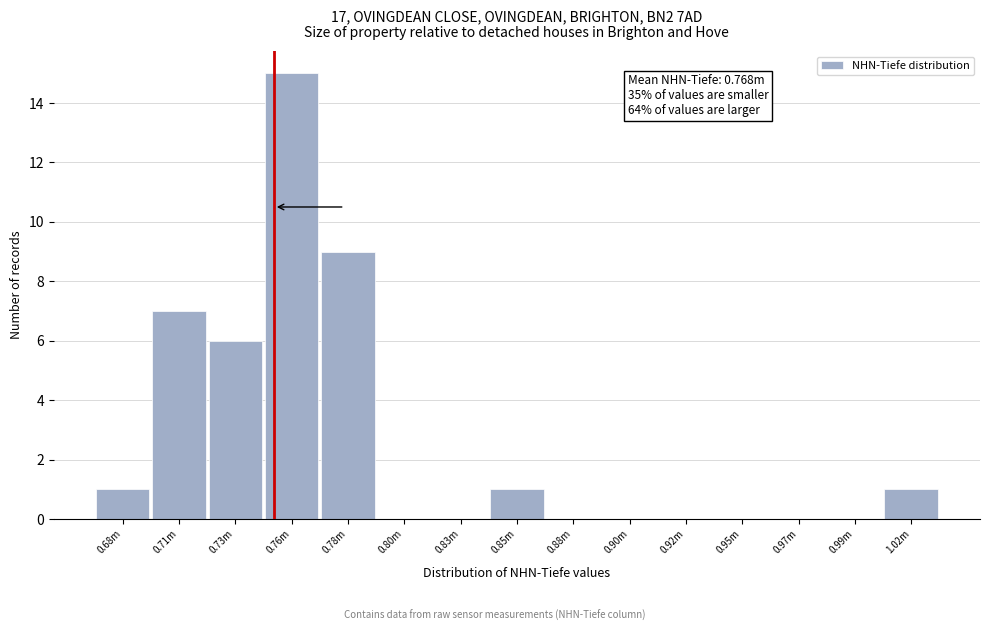

Reading left to right, transcribe all the data shown in this chart.

0.68m=1	0.71m=7	0.73m=6	0.76m=15	0.78m=9	0.80m=0	0.83m=0	0.85m=1	0.88m=0	0.90m=0	0.92m=0	0.95m=0	0.97m=0	0.99m=0	1.02m=1